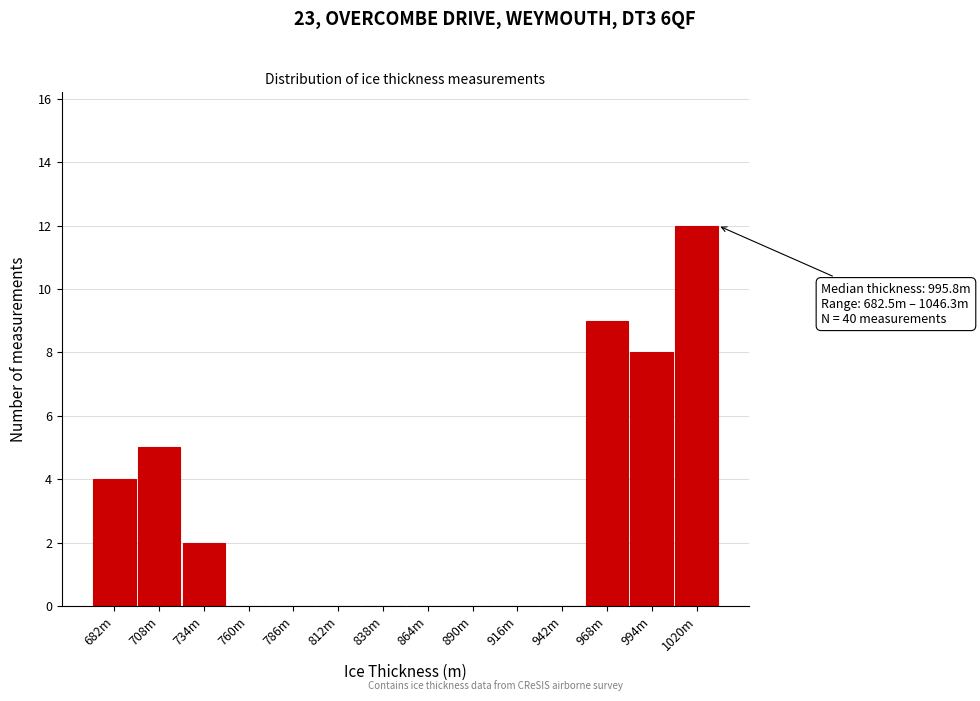

Reading left to right, extract all data points from this chart.

682m=4	708m=5	734m=2	760m=0	786m=0	812m=0	838m=0	864m=0	890m=0	916m=0	942m=0	968m=9	994m=8	1020m=12